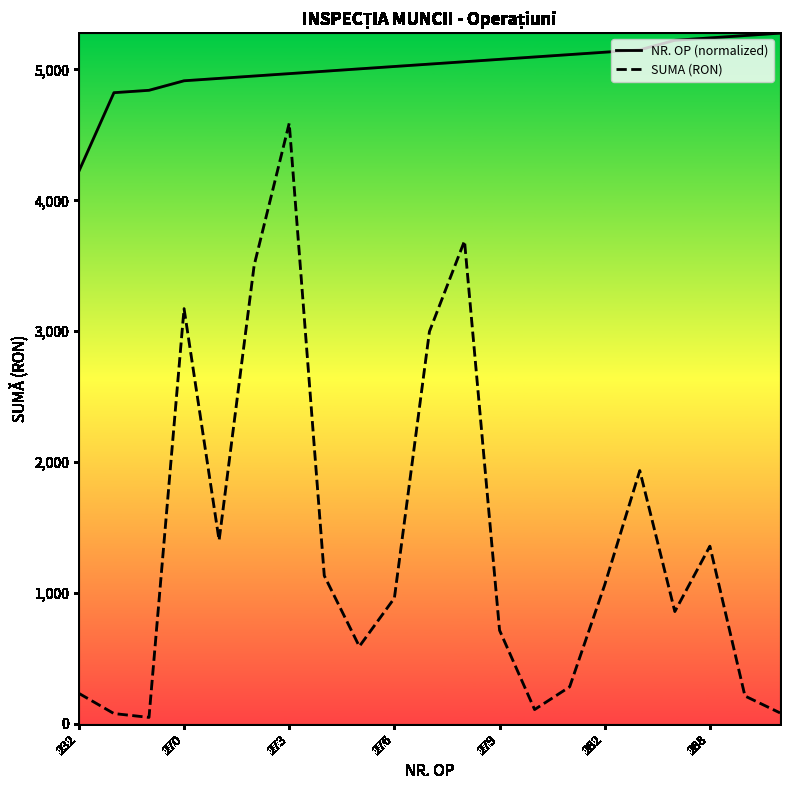

What is the maximum value shown in the chart?

5277.5